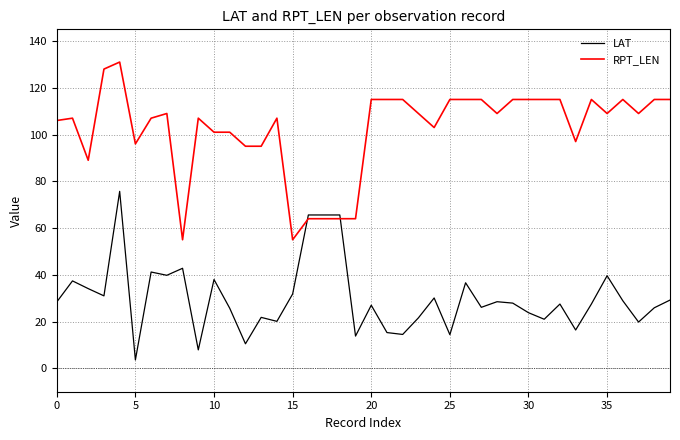

What is the difference between the maximum and minimum values in the LAT series?

72.1